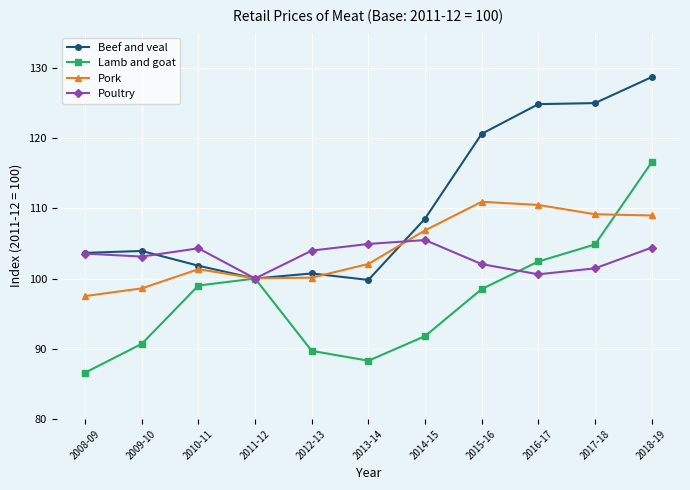

Rank the series by their maximum value, from lowest to highest.

Poultry, Pork, Lamb and goat, Beef and veal